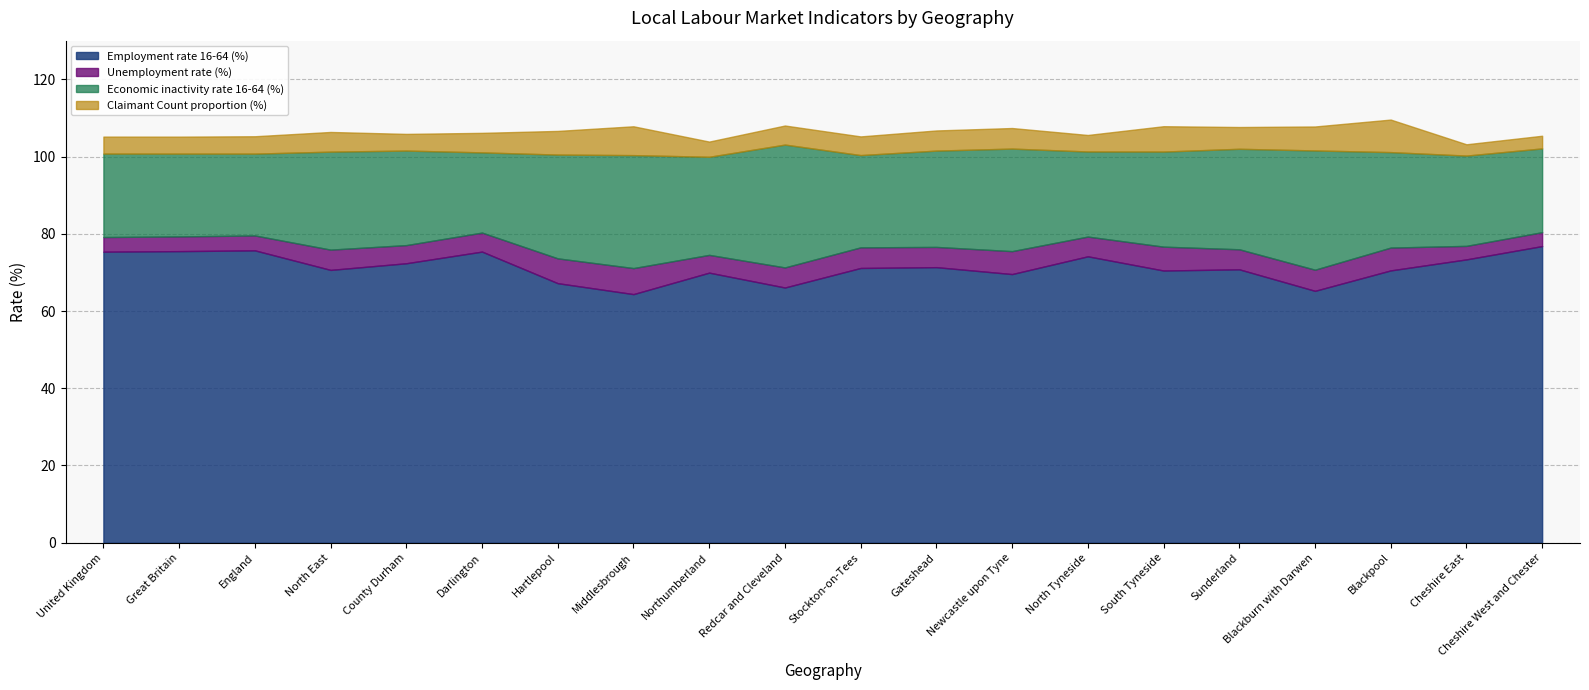

Where does the Employment rate 16-64 (%) series first go above 71?

United Kingdom